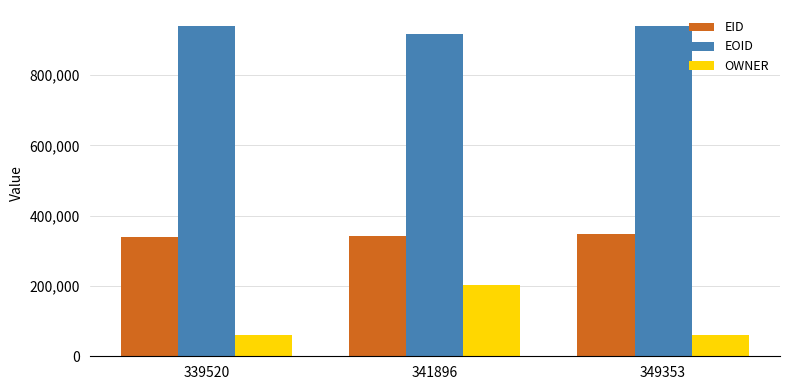

Is the value of EOID at 341896 greater than the value of OWNER at 339520?

Yes